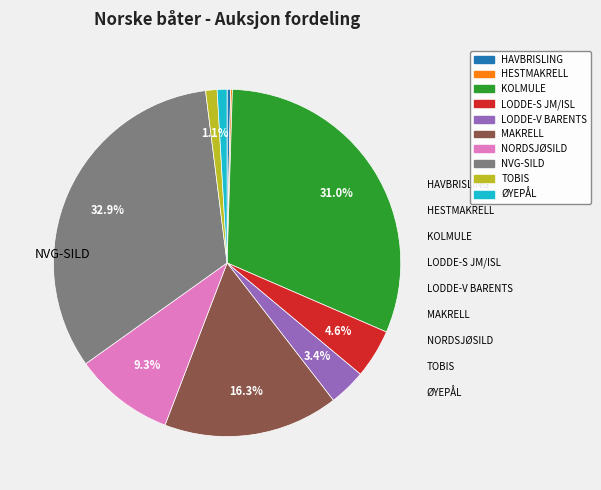

Is MAKRELL the majority of the pie?

No